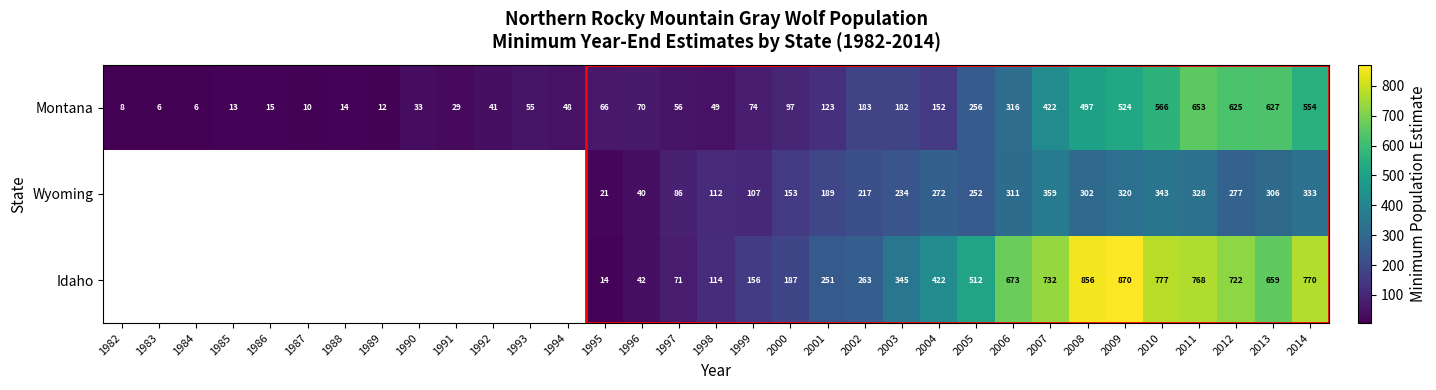

At 2012, list the series in order from smallest to largest.

Wyoming, Montana, Idaho